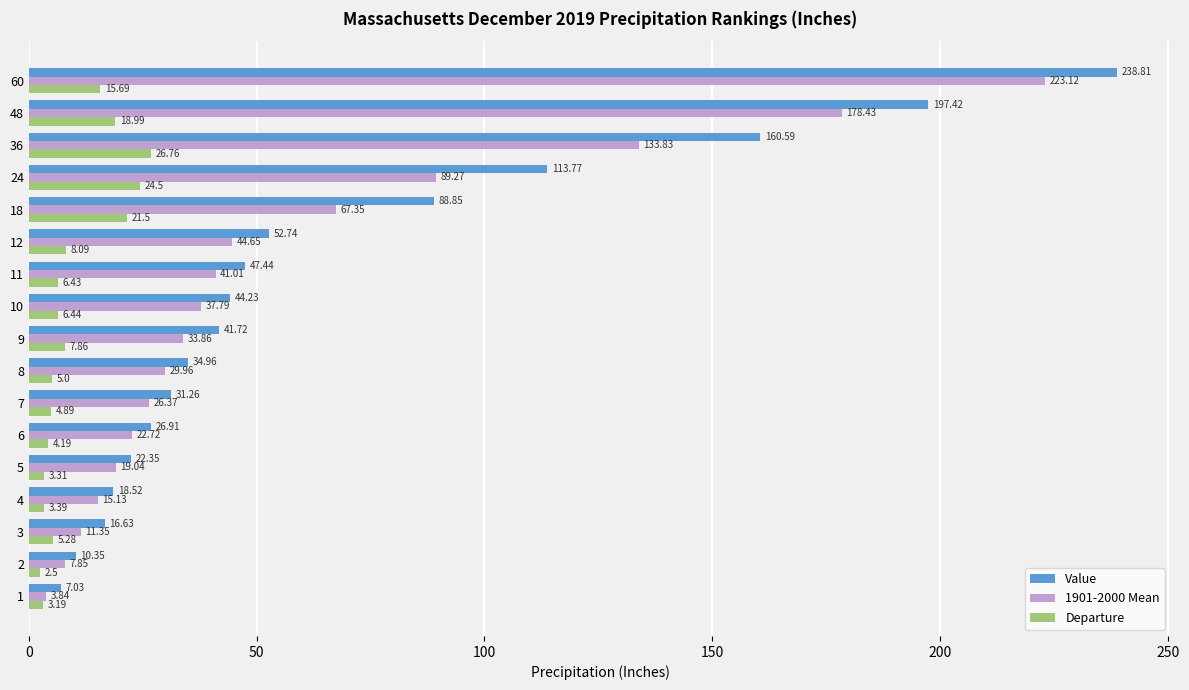

Rank the series by their average value, from lowest to highest.

Departure, 1901-2000 Mean, Value